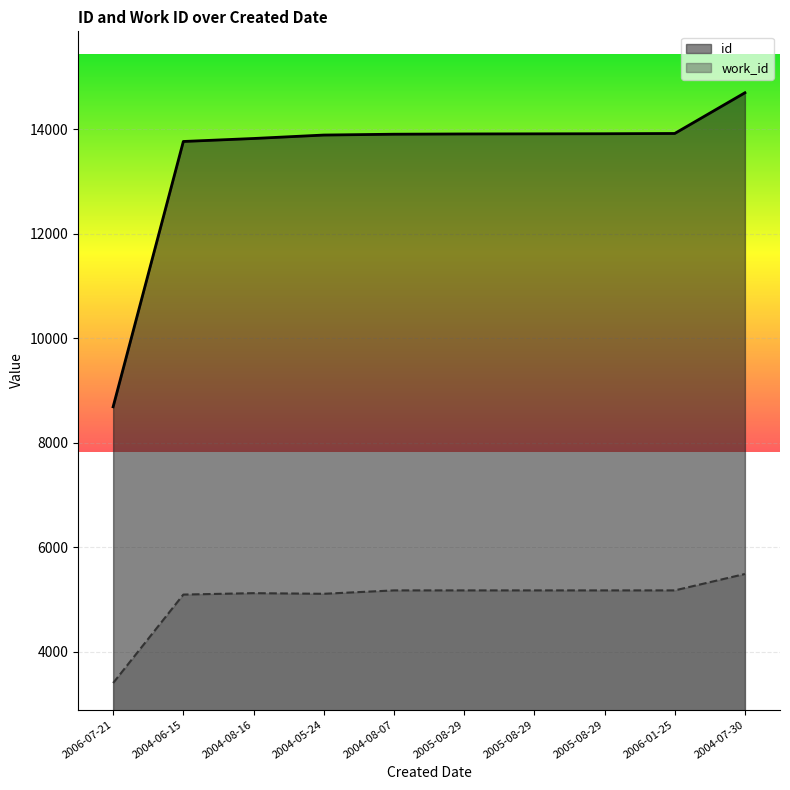

Between 2005-08-29 and 2006-01-25, which is larger?

2006-01-25